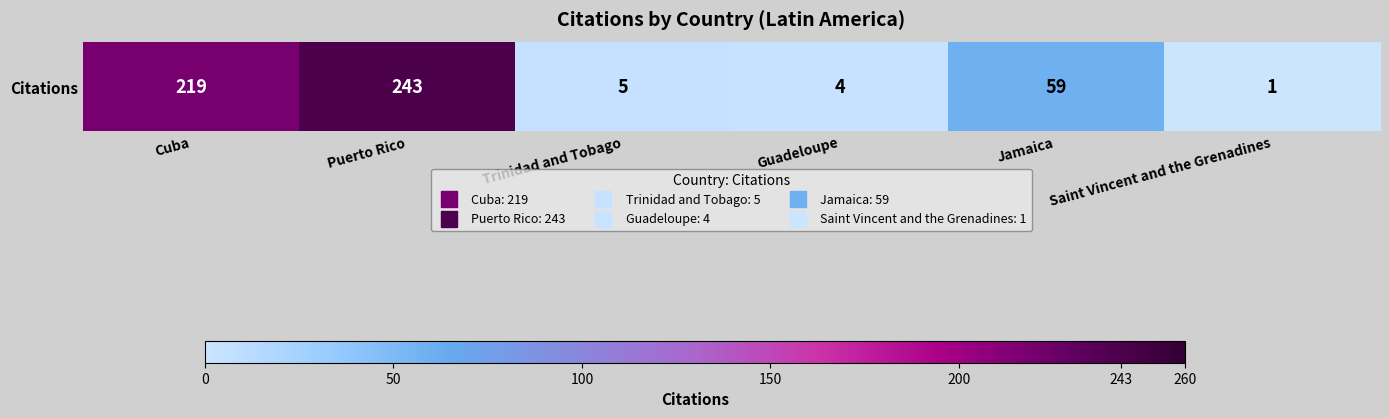

Rank the categories by value from lowest to highest.

Saint Vincent and the Grenadines, Guadeloupe, Trinidad and Tobago, Jamaica, Cuba, Puerto Rico